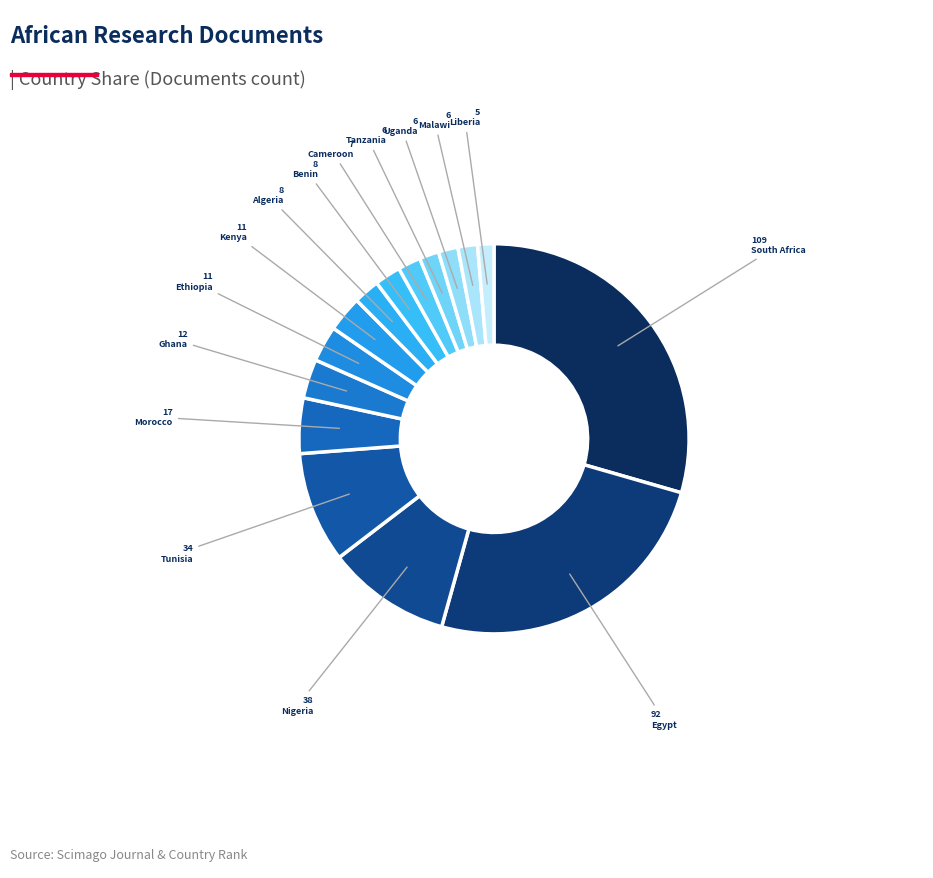

How many segments does this pie chart have?

15